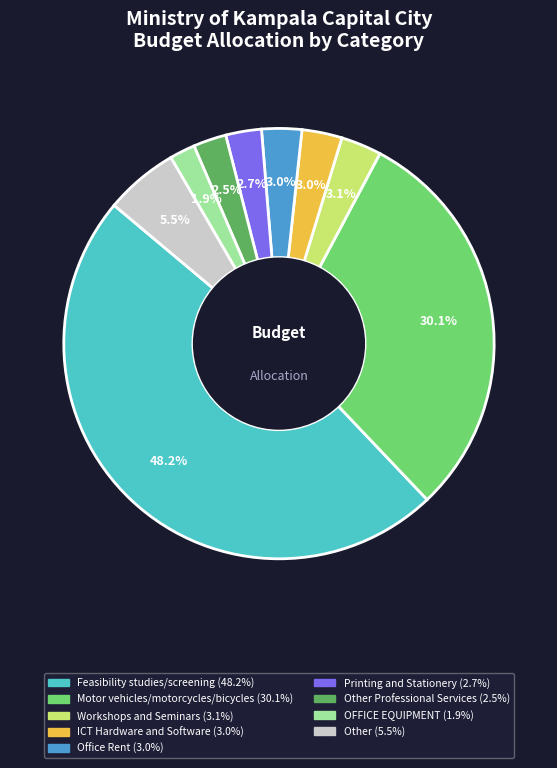

Count the number of slices in the pie.

9